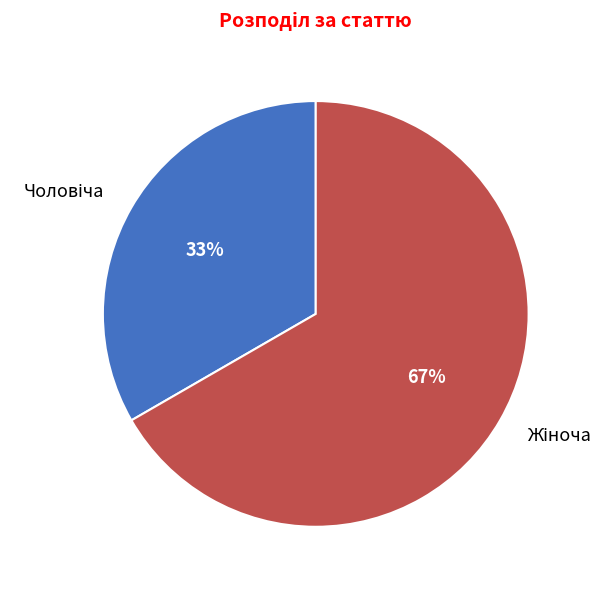

Is there any slice that represents more than half of the pie?

Yes